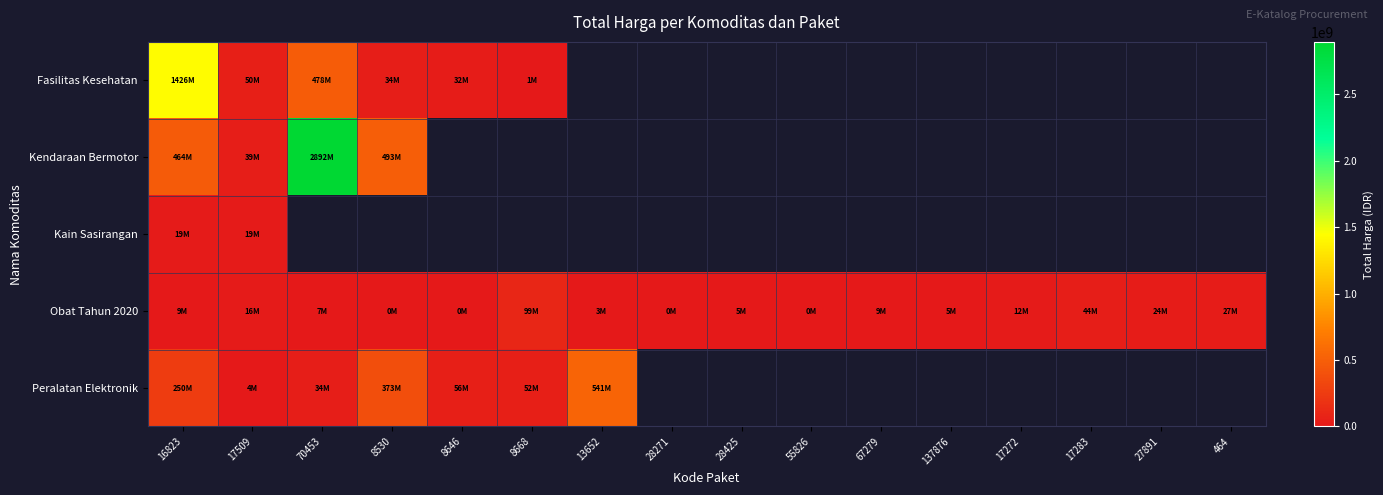

Between 28425 and 27891, which is larger?

27891